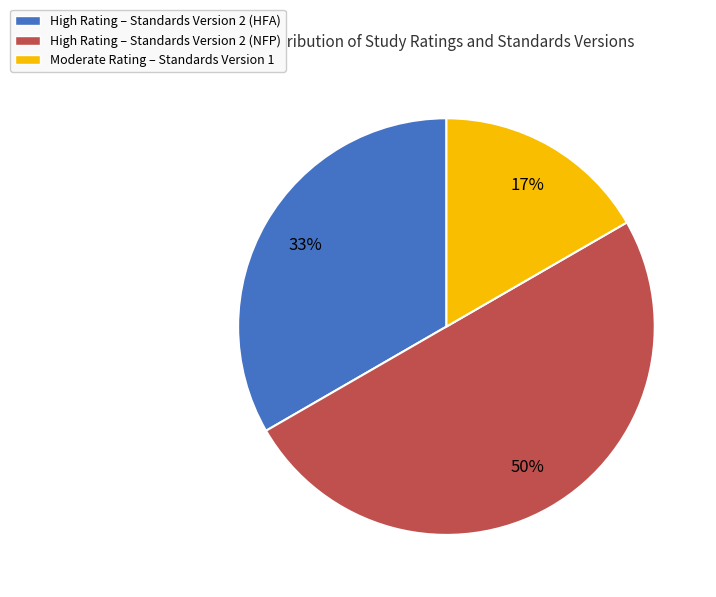

To the nearest percent, what percentage of the pie is High Rating – Standards Version 2 (HFA)?

33%